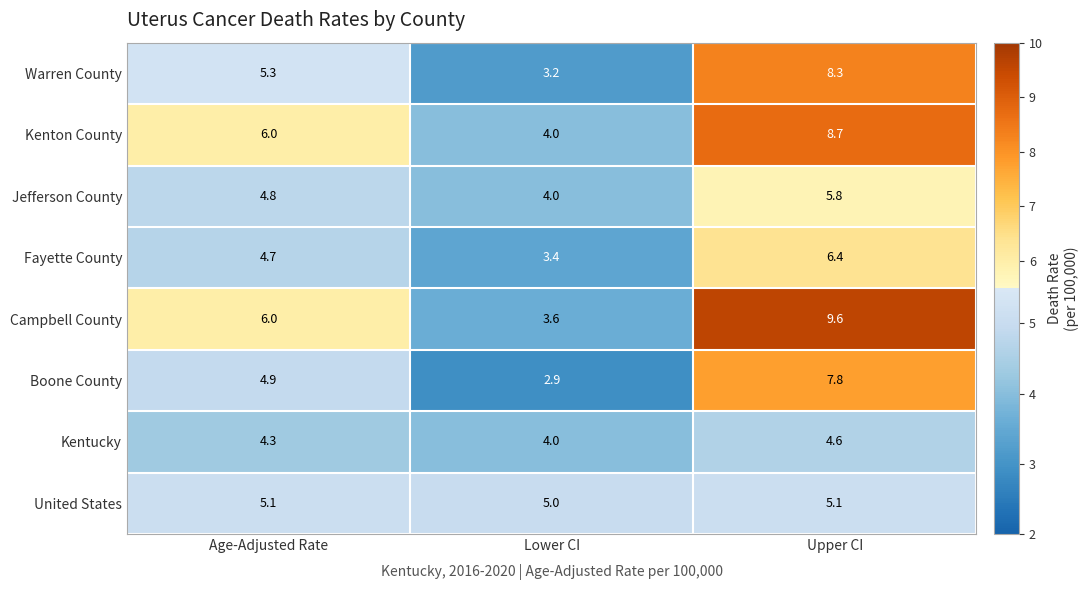

At which category is the sum across all series the highest?

Upper CI